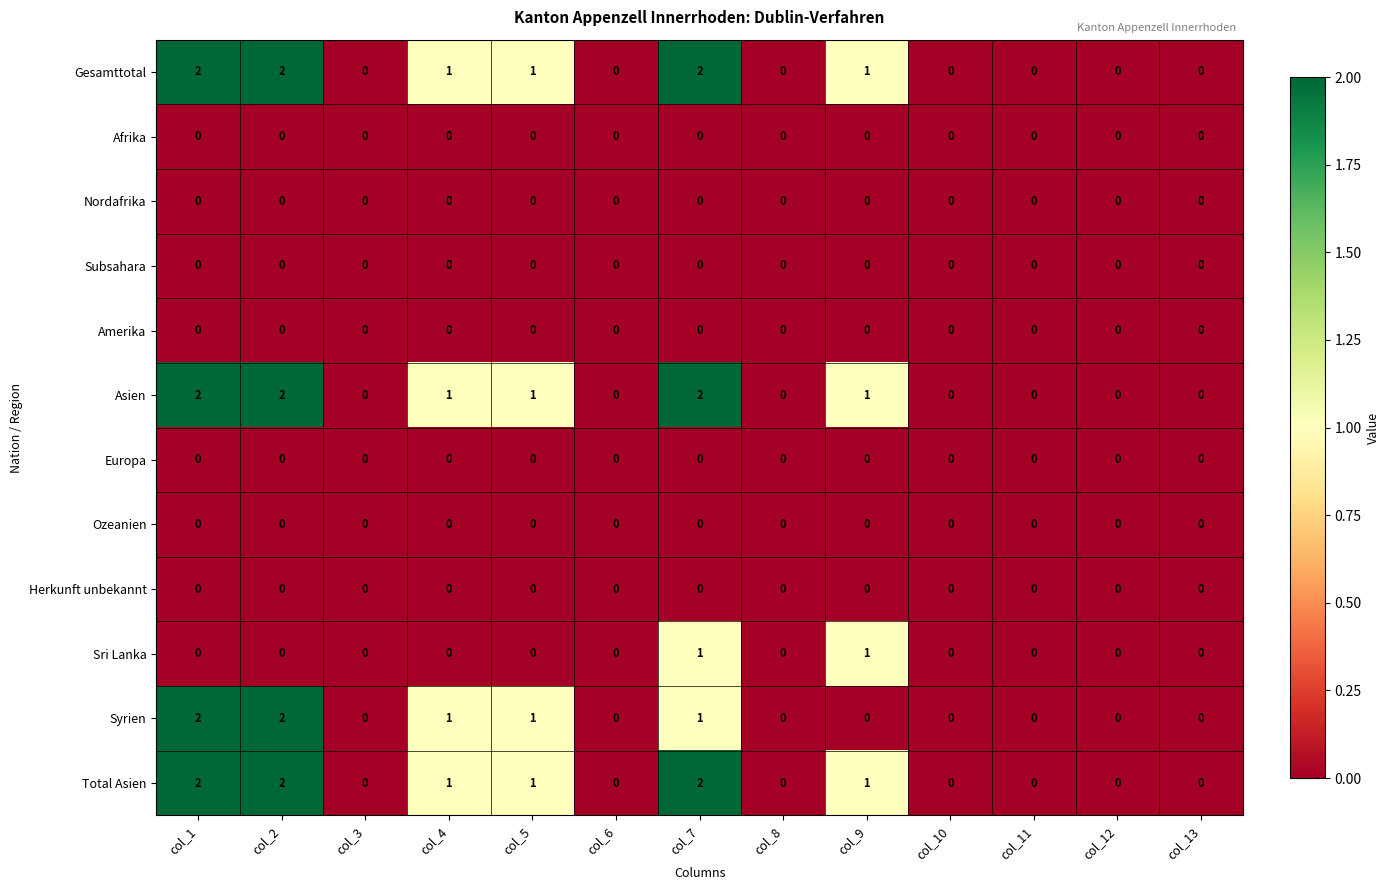

Count the Asien values in the range 0 to 1.

10